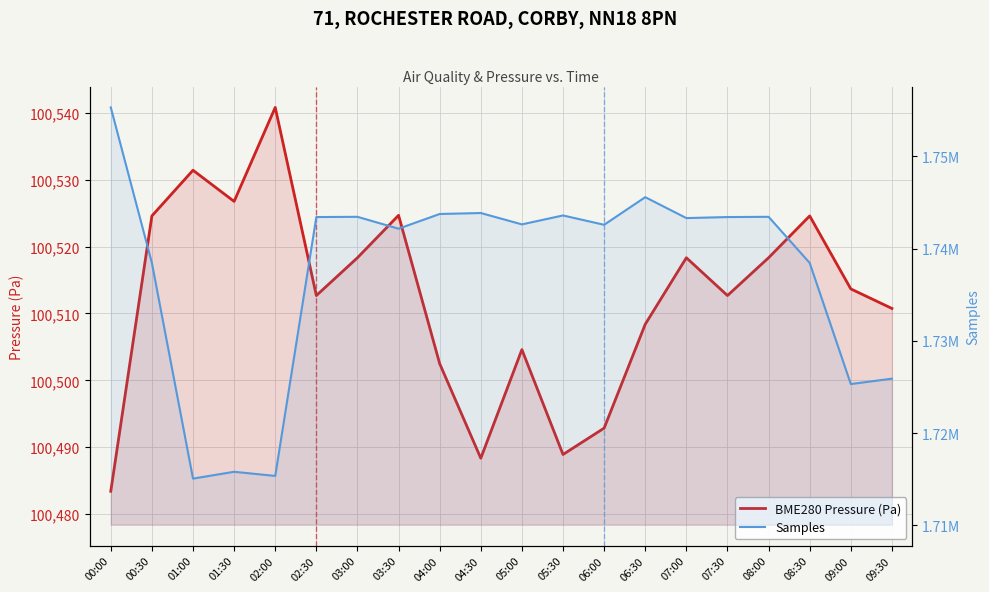

Which series has the largest range (max minus min)?

Samples